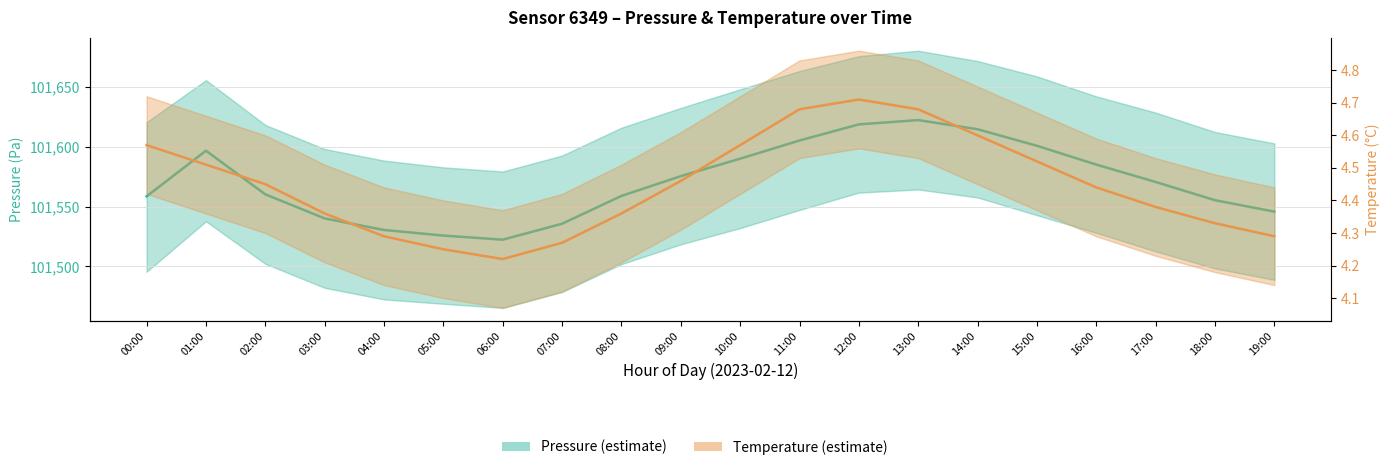

Is this an area chart (filled region under the line)?

No